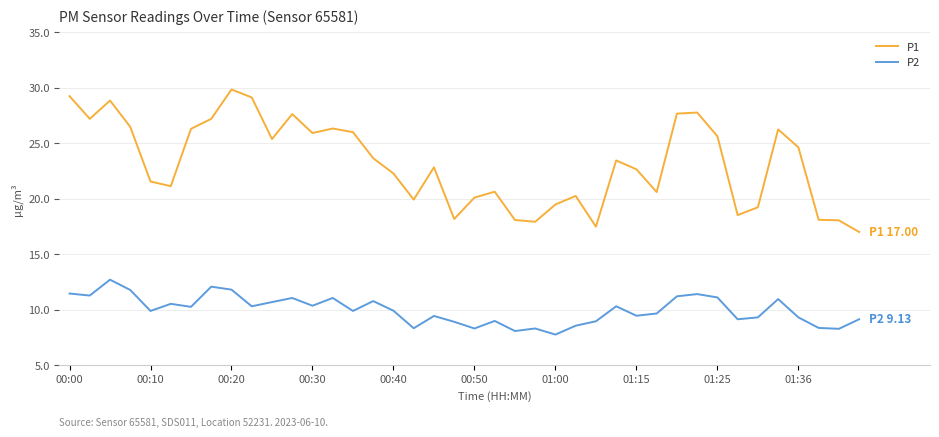

True or false: P2 and P1 intersect in this chart.

False